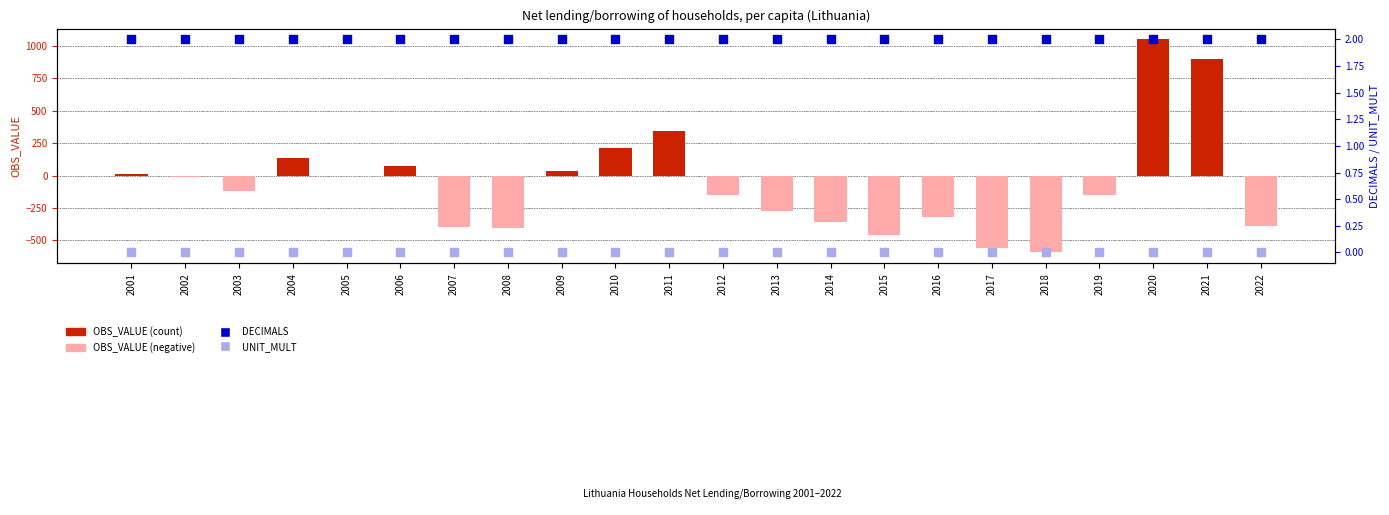

Is the value of OBS_VALUE at 2010 greater than the value of DECIMALS at 2001?

Yes